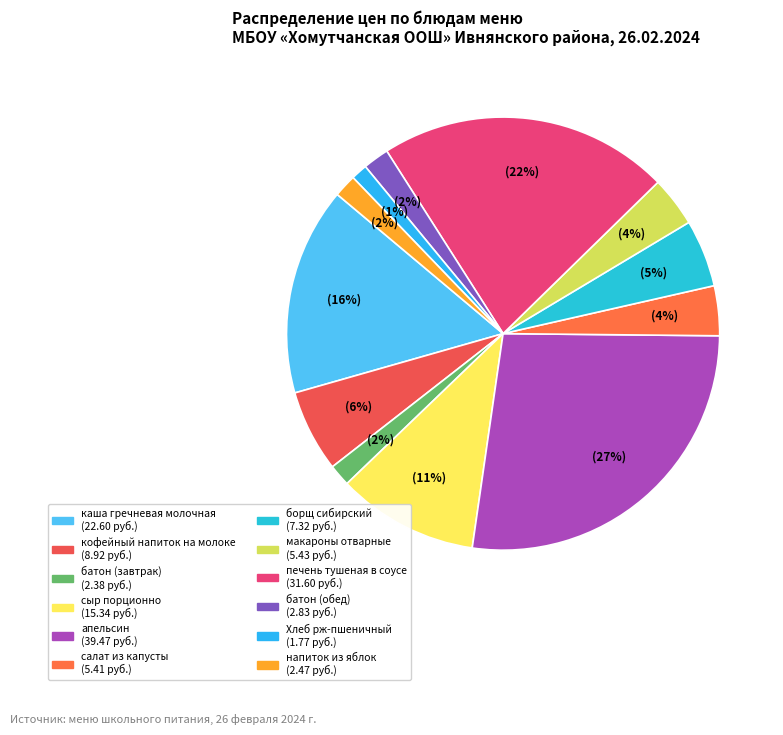

Count the number of slices in the pie.

12